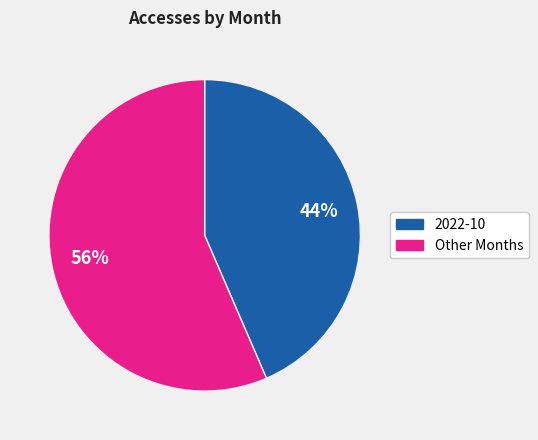

To the nearest percent, what is the average slice percentage?

50%